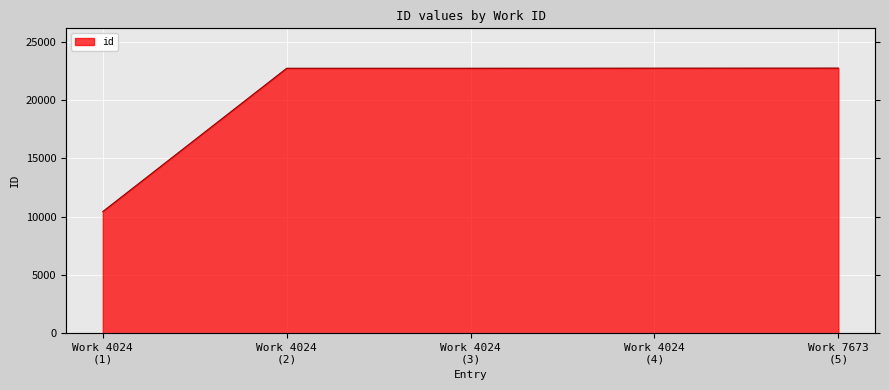

At which category does the chart reach its peak across all series?

Work 7673 (5)